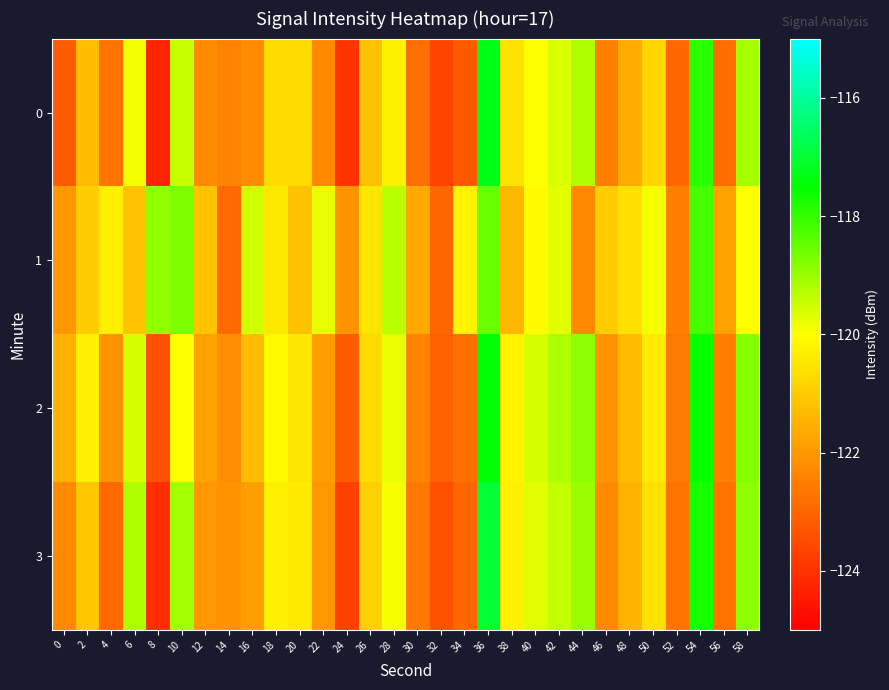

Reading left to right, extract all data points from this chart.

0: 0=-123.2	2=-121.3	4=-122.7	6=-119.9	8=-124.3	10=-119.4	12=-122.2	14=-122.4	16=-122.3	18=-120.7	20=-120.7	22=-122.3	24=-124.0	26=-121.2	28=-120.3	30=-122.8	32=-123.6	34=-123.2	36=-117.3	38=-120.5	40=-120.0	42=-119.6	44=-119.2	46=-122.5	48=-121.6	50=-120.8	52=-122.9	54=-117.9	56=-122.9	58=-119.1
1: 0=-122.0	2=-121.0	4=-120.3	6=-121.1	8=-118.9	10=-118.7	12=-121.1	14=-122.9	16=-119.5	18=-120.4	20=-121.2	22=-119.8	24=-122.1	26=-120.5	28=-119.3	30=-121.7	32=-123.0	34=-120.2	36=-118.5	38=-121.4	40=-120.1	42=-119.7	44=-122.3	46=-121.0	48=-120.6	50=-119.9	52=-122.5	54=-118.2	56=-121.8	58=-120.0
2: 0=-121.5	2=-120.3	4=-122.1	6=-119.6	8=-123.4	10=-120.0	12=-121.8	14=-122.2	16=-121.3	18=-120.1	20=-120.5	22=-121.9	24=-123.2	26=-120.7	28=-119.8	30=-122.4	32=-123.1	34=-122.8	36=-117.5	38=-120.2	40=-119.6	42=-119.2	44=-118.9	46=-122.1	48=-121.3	50=-120.4	52=-122.6	54=-117.6	56=-122.5	58=-118.8
3: 0=-122.3	2=-121.1	4=-122.9	6=-119.2	8=-124.1	10=-119.1	12=-122.0	14=-122.1	16=-121.9	18=-120.3	20=-120.4	22=-122.0	24=-123.7	26=-120.9	28=-119.9	30=-122.6	32=-123.4	34=-123.0	36=-117.0	38=-120.3	40=-119.7	42=-119.4	44=-119.0	46=-122.3	48=-121.5	50=-120.6	52=-122.7	54=-117.7	56=-122.7	58=-118.9